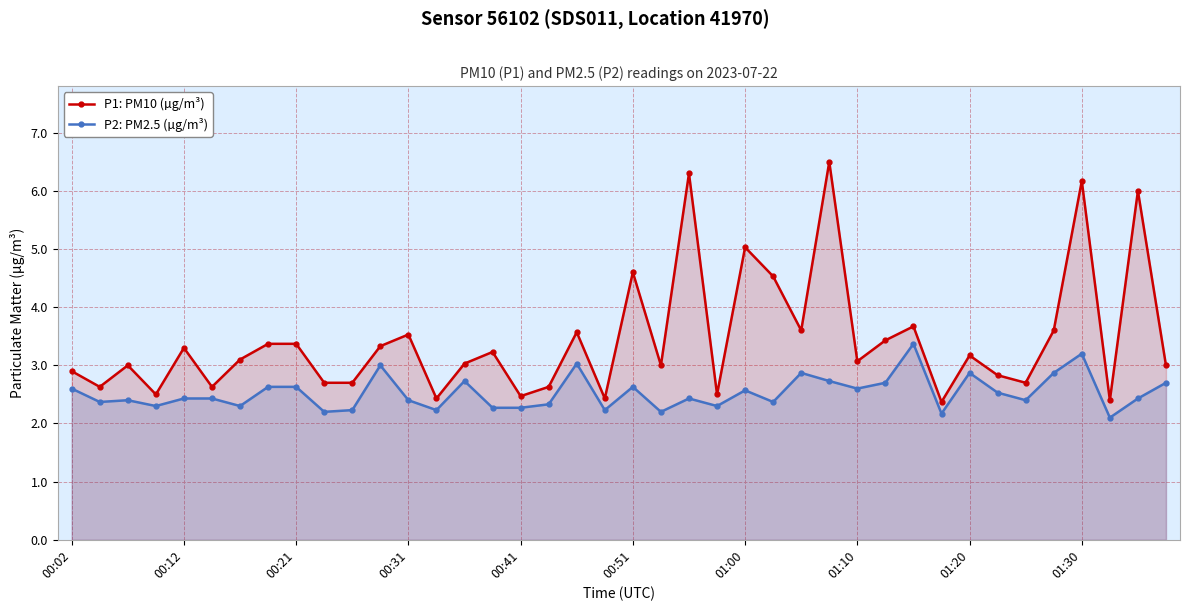

What is the total value across all series at 30?

7.0